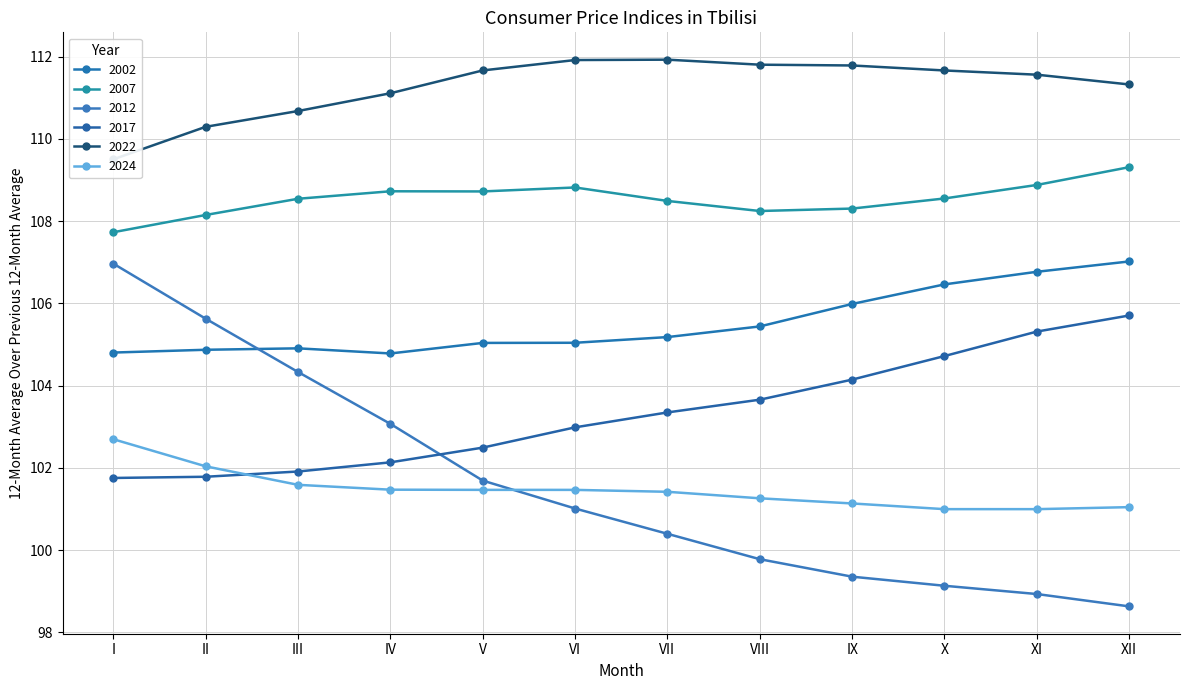

Is the value of 2002 at IX greater than the value of 2024 at I?

Yes